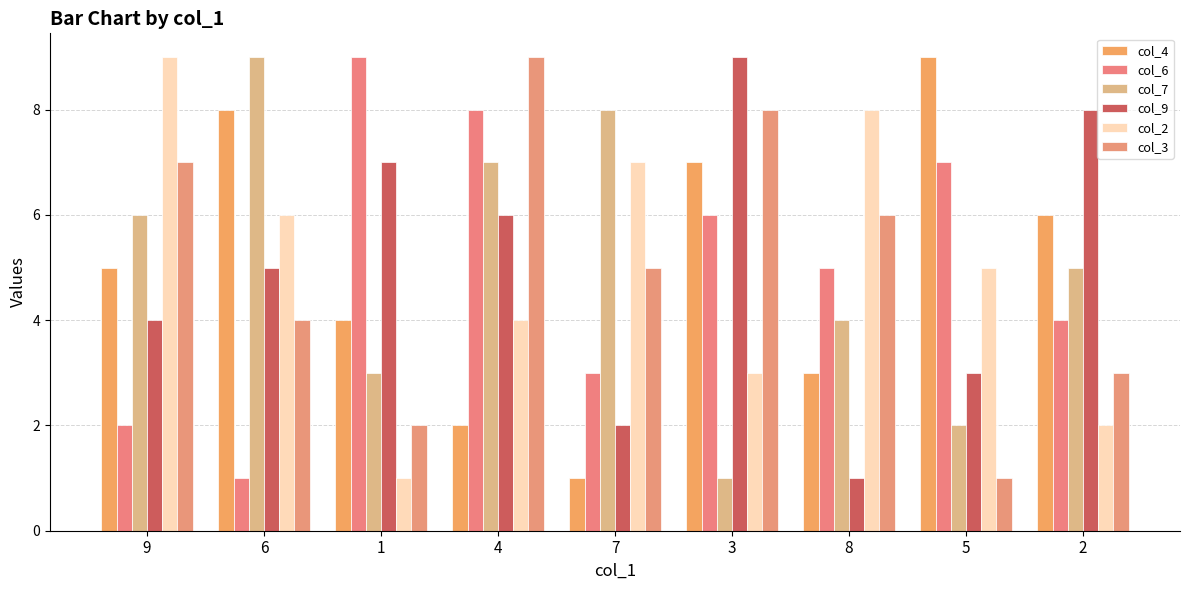

The value of col_7 at 8 is 4. True or false?

True